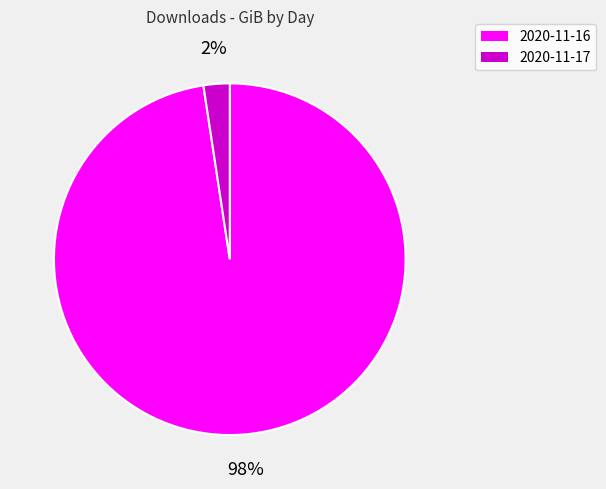

Which has a higher value, 2020-11-17 or 2020-11-16?

2020-11-16